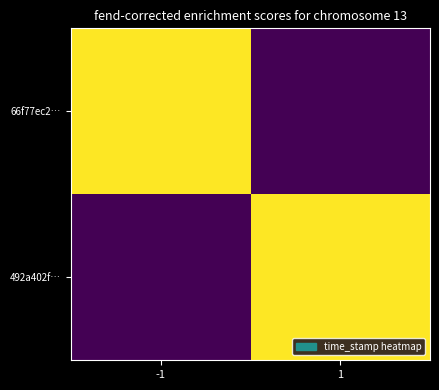

Reading left to right, list all the values displayed in this chart.

66f77ec2…: -1=1655445034	1=0
492a402f…: -1=0	1=1655156966